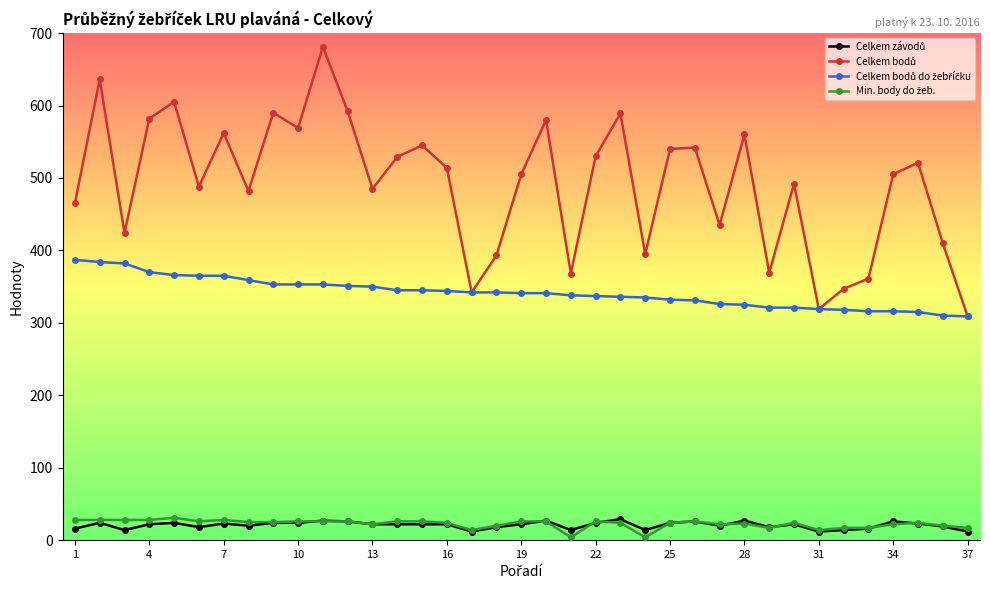

What is the greatest value displayed?

681